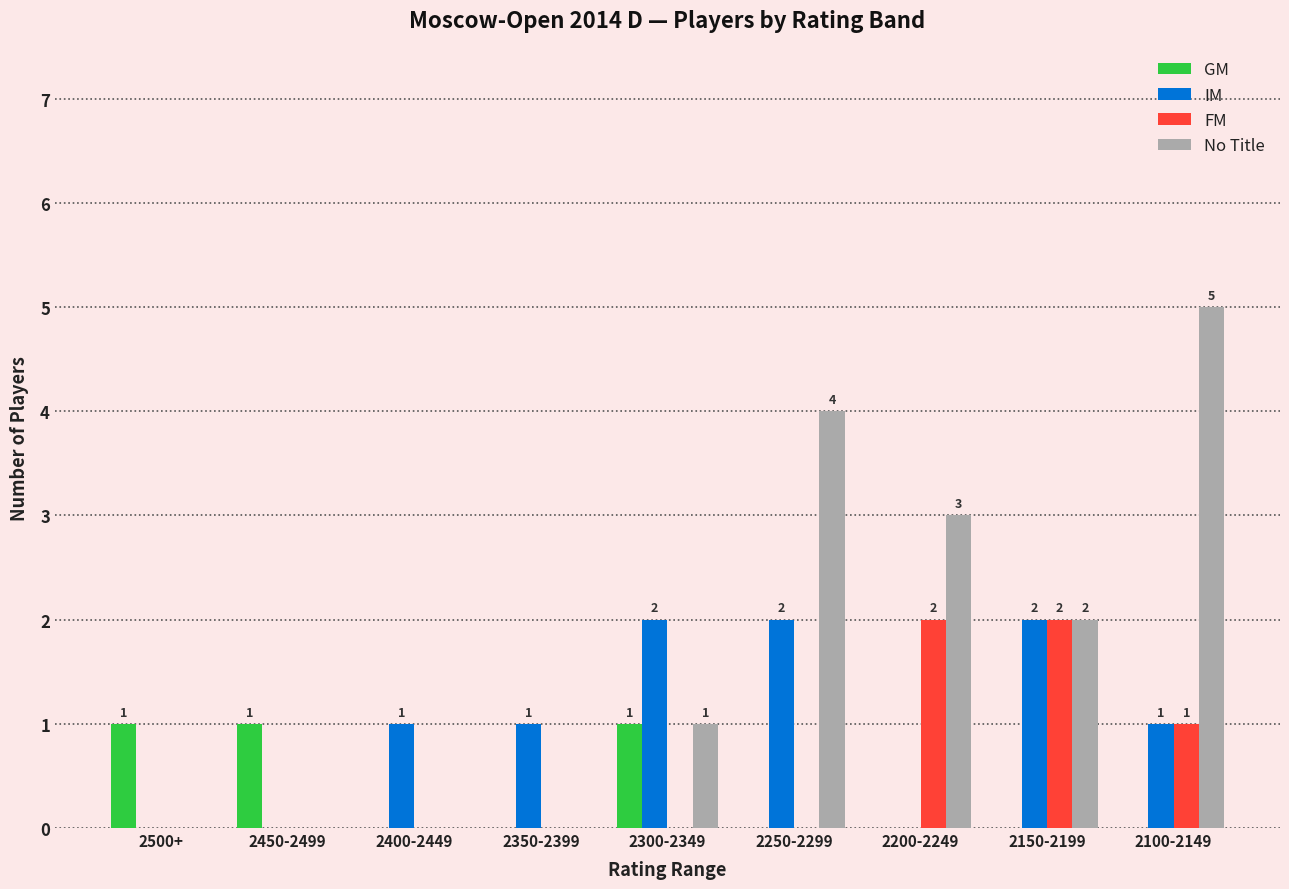

Is it true that GM equals 0 at 2200-2249?

True